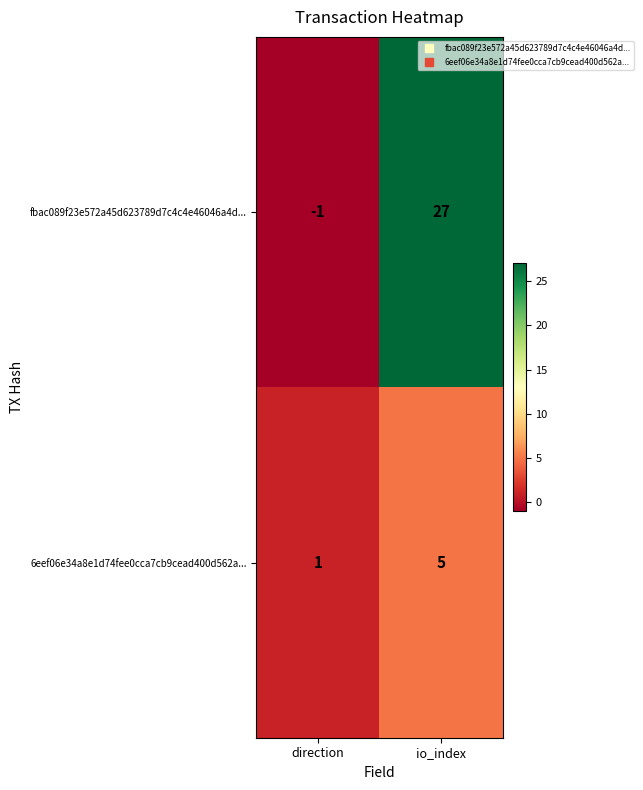

Which series has the largest total across all categories?

fbac089f23e572a45d623789d7c4c4e46046a4d...